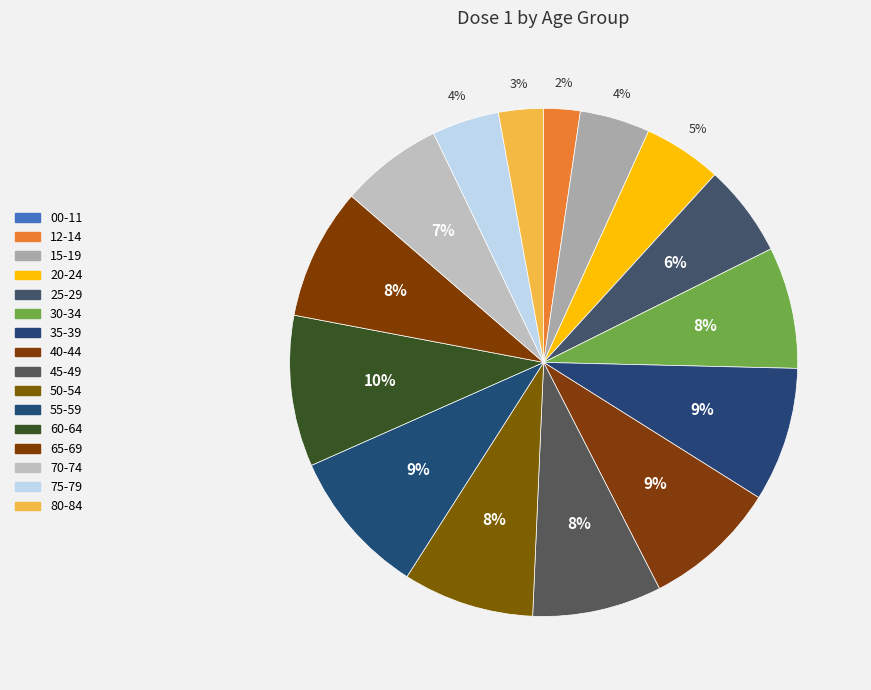

Is it true that 20-24 is 5% of the pie?

True